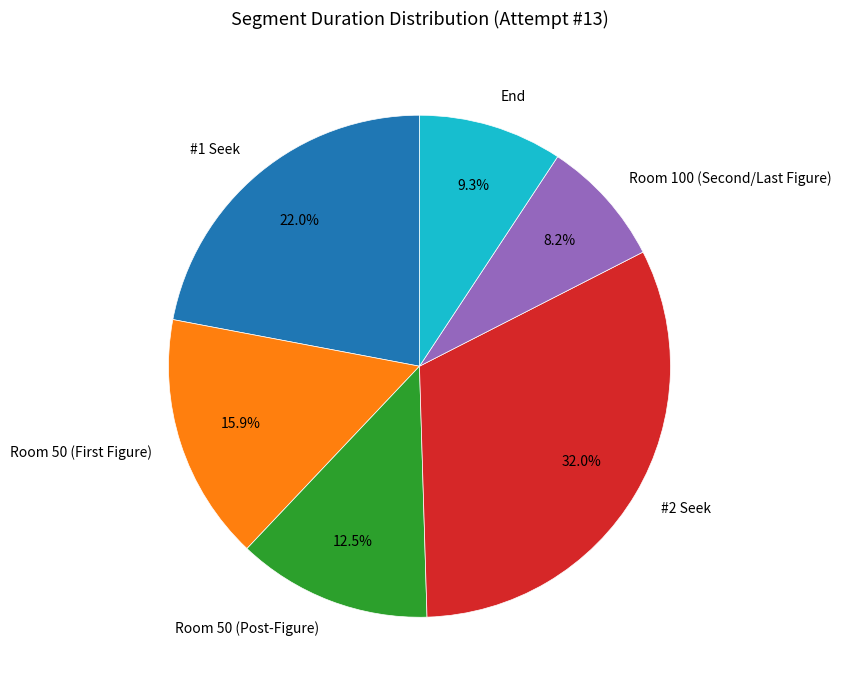

Is there a majority slice in this chart?

No